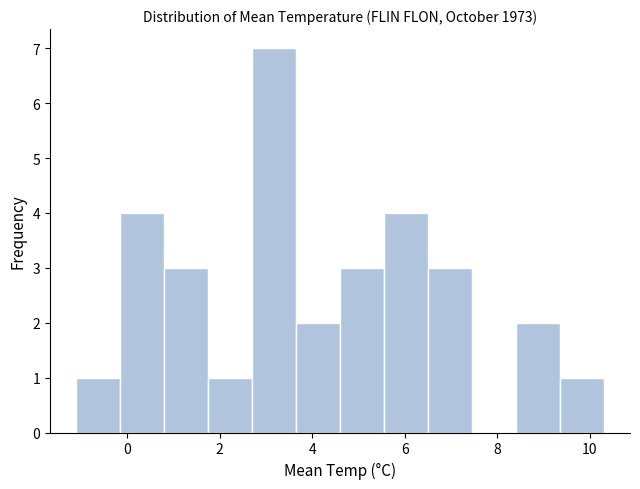

Which range on the x-axis has the tallest bar?

2.70 to 3.65